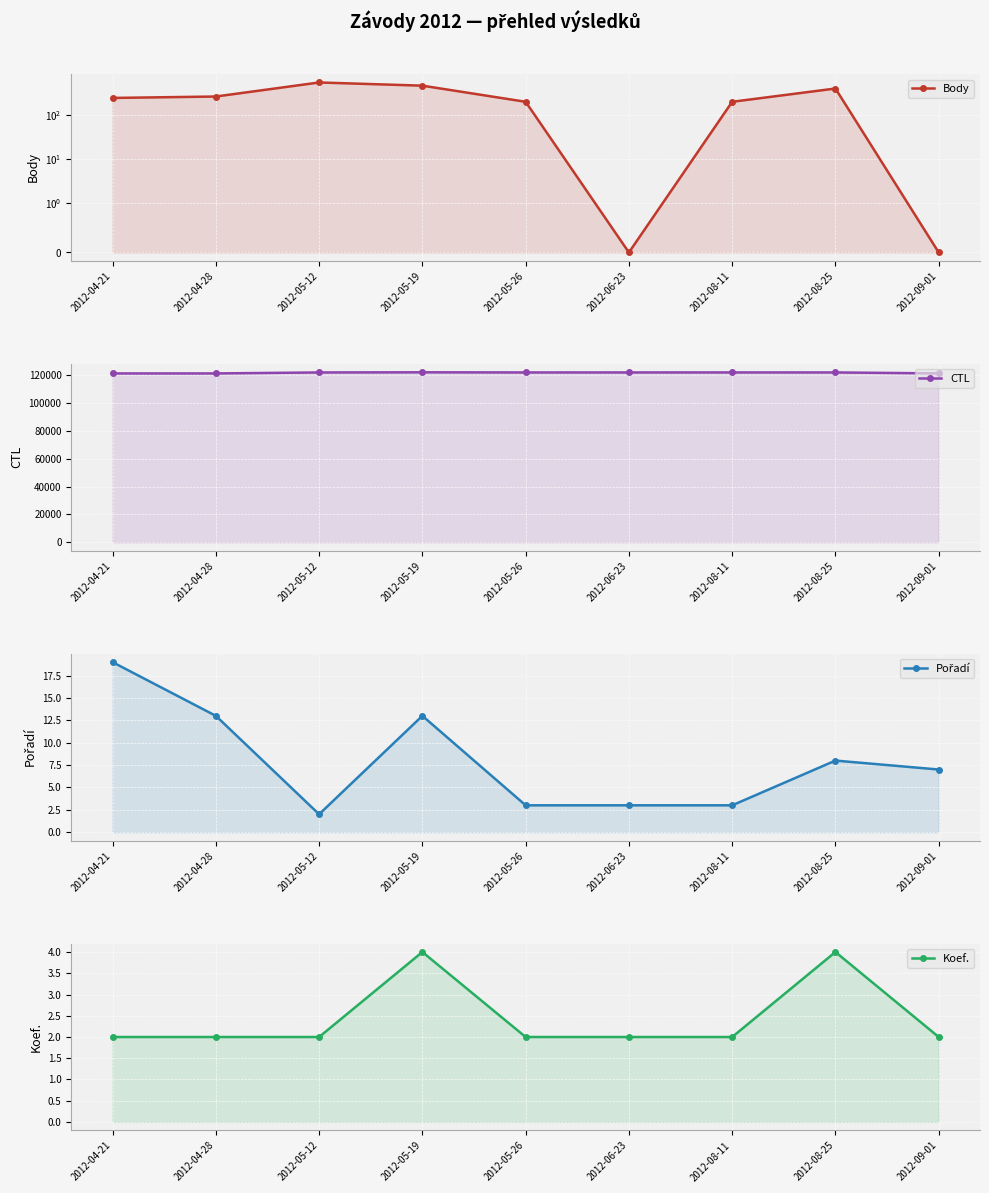

True or false: Koef. and CTL intersect in this chart.

False